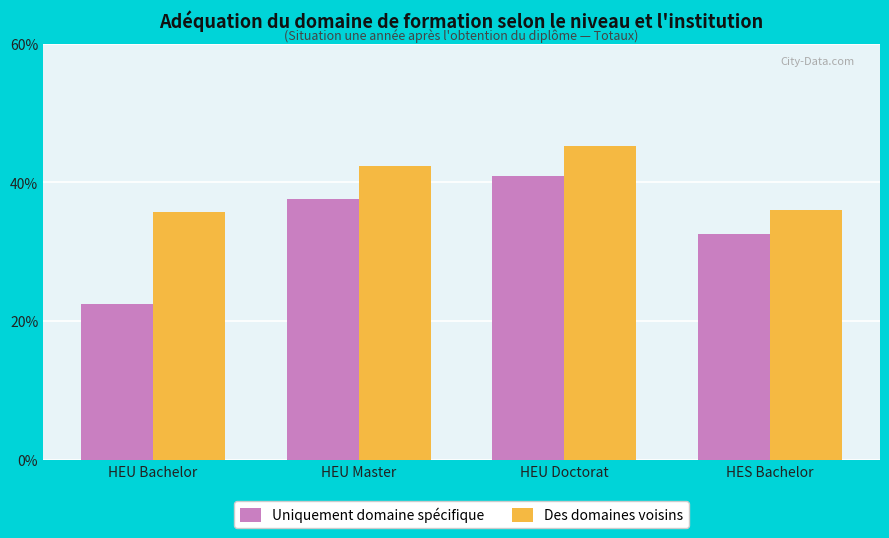

What is the minimum value for Des domaines voisins?

35.8